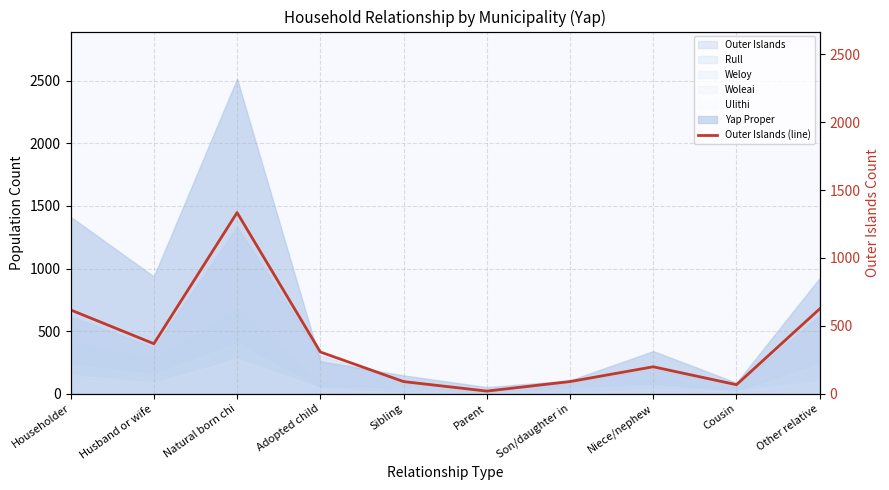

Does the chart have visible grid lines?

Yes